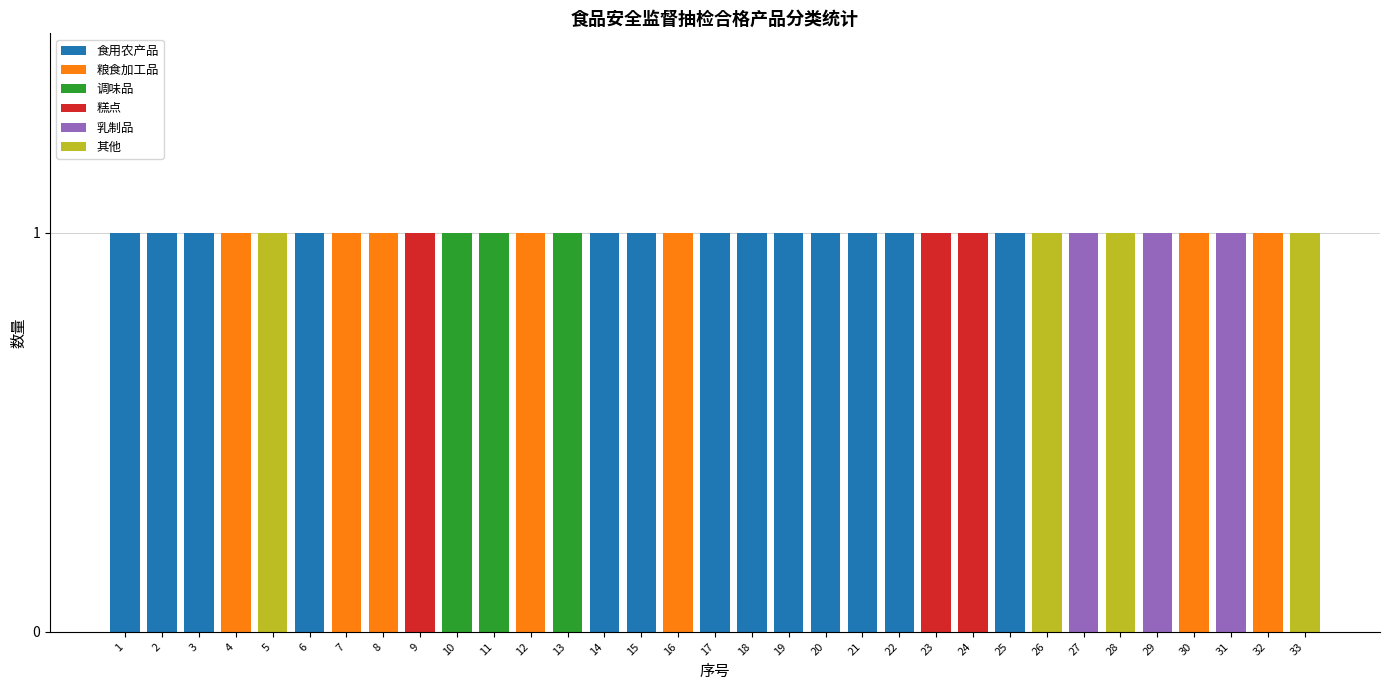

What is the sum of all 食用农产品 values?

13